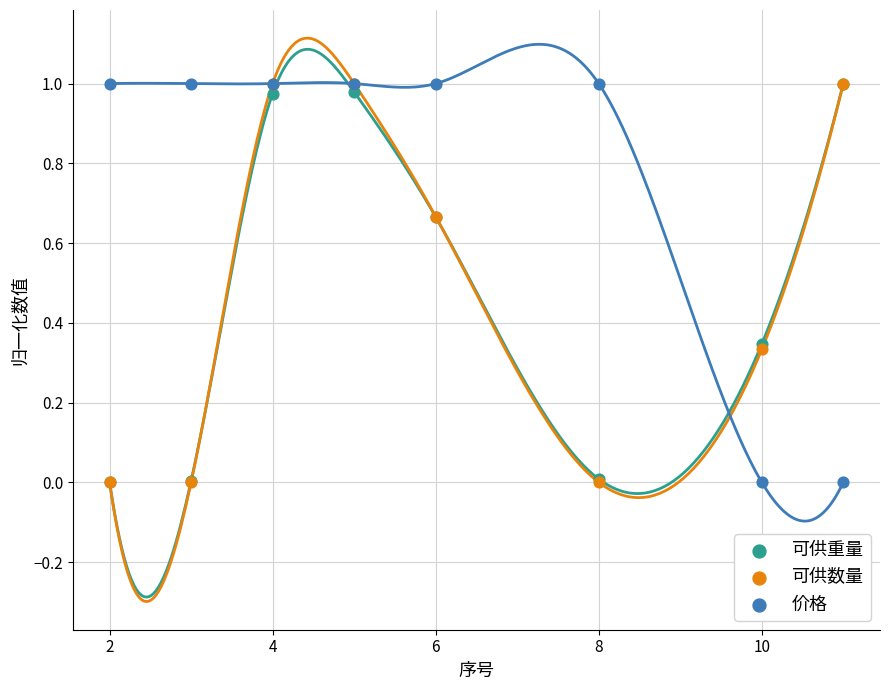

Which series has the largest Y range (max minus min)?

价格